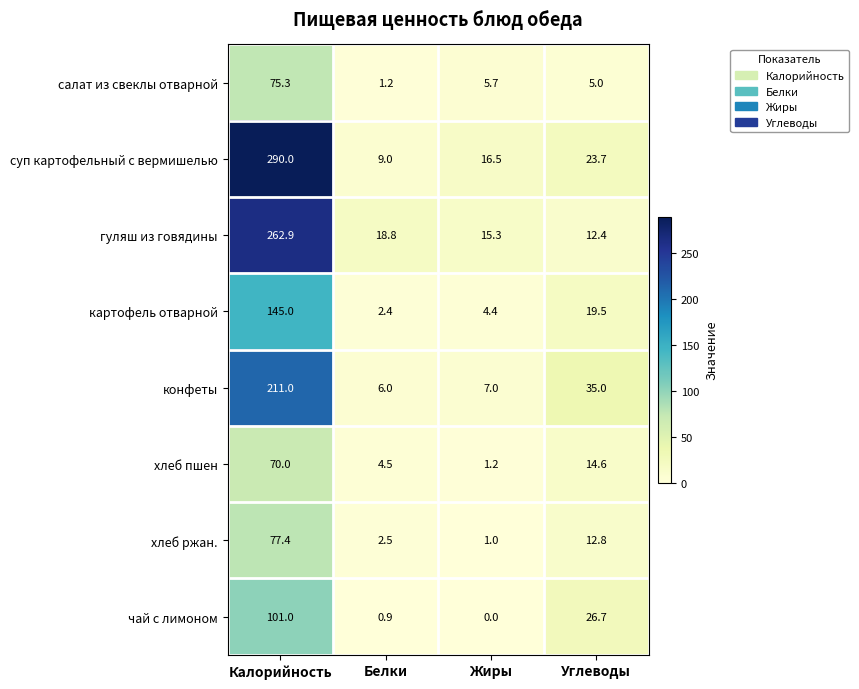

List the series in order of their peak value, highest first.

суп картофельный с вермишелью, гуляш из говядины, конфеты, картофель отварной, чай с лимоном, хлеб ржан., салат из свеклы отварной, хлеб пшен